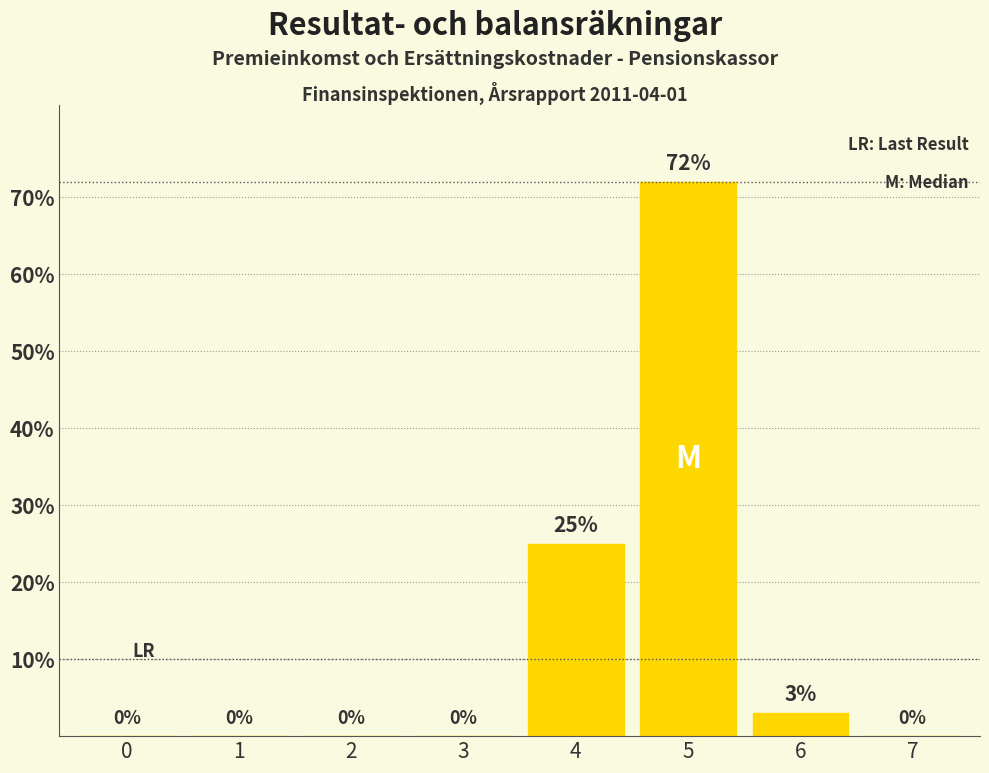

Reading left to right, transcribe all the data shown in this chart.

0=0	1=0	2=0	3=0	4=25	5=72	6=3	7=0